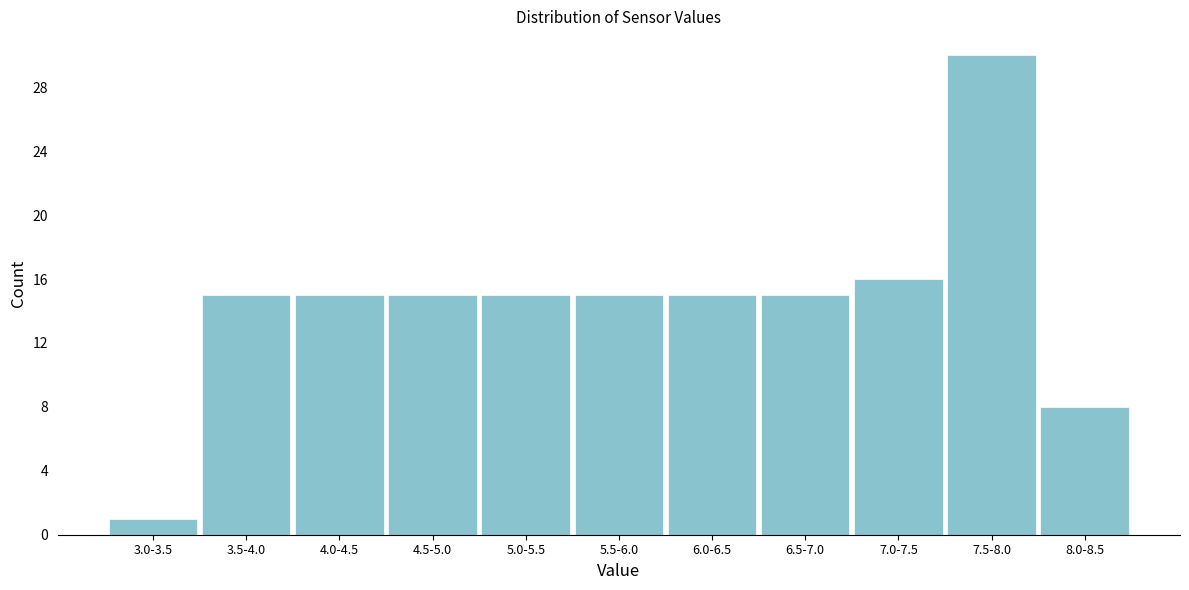

Reading right to left, transcribe all the data shown in this chart.

8	30	16	15	15	15	15	15	15	15	1